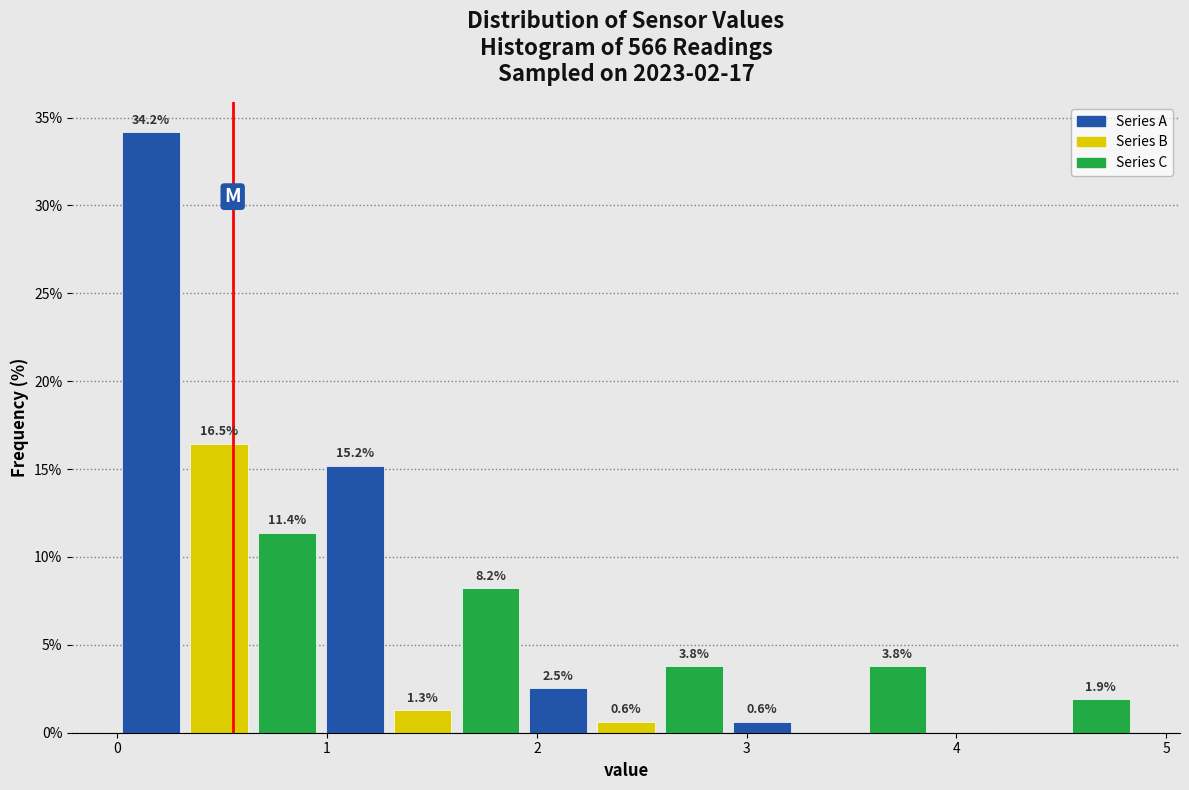

Around what value on the x-axis is the tallest bar? Give the approximate position of its centre, as read against the axis.

0.2